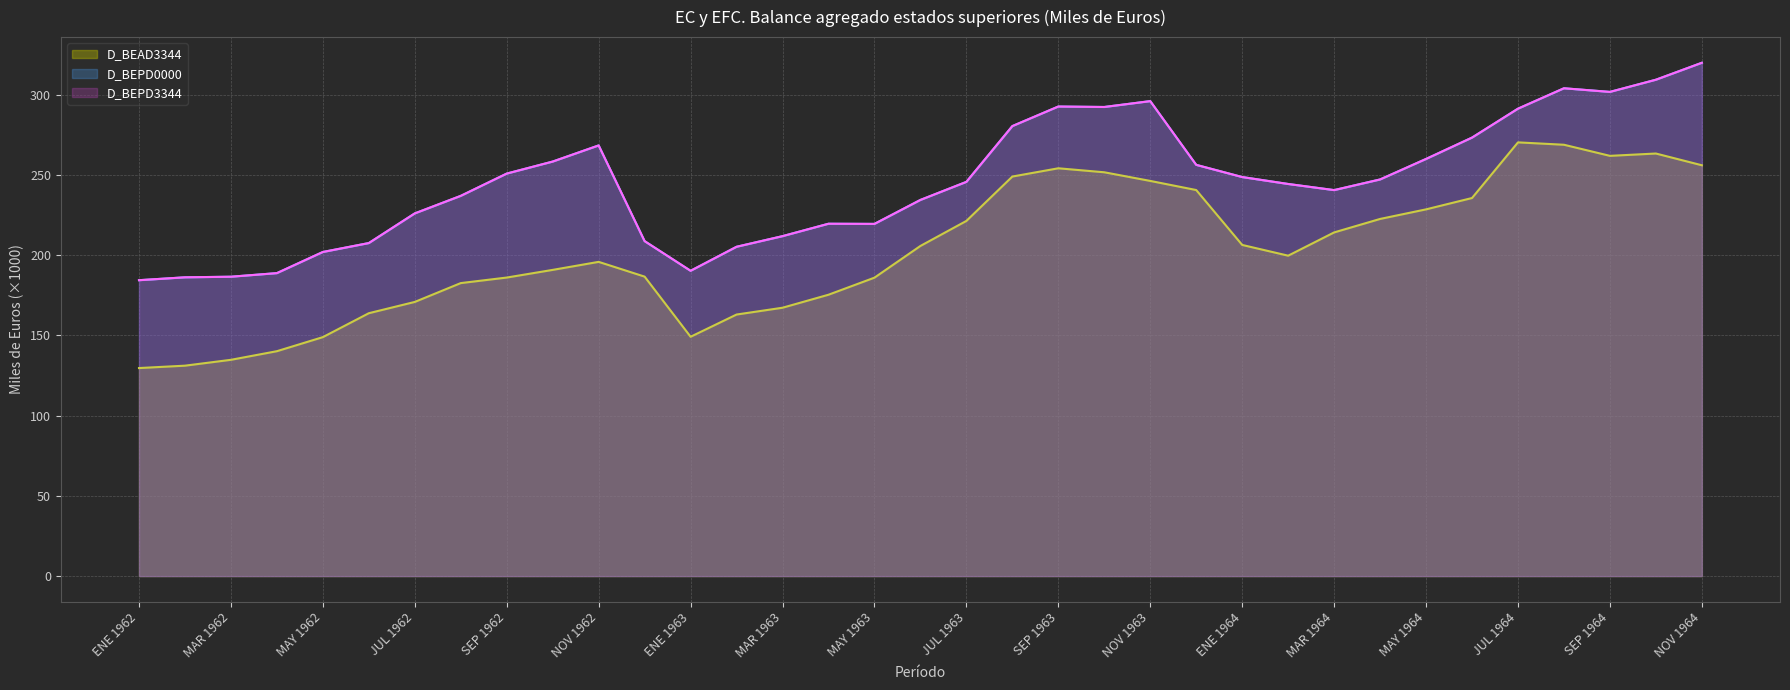

At how many categories does at least one series exceed 232?

22